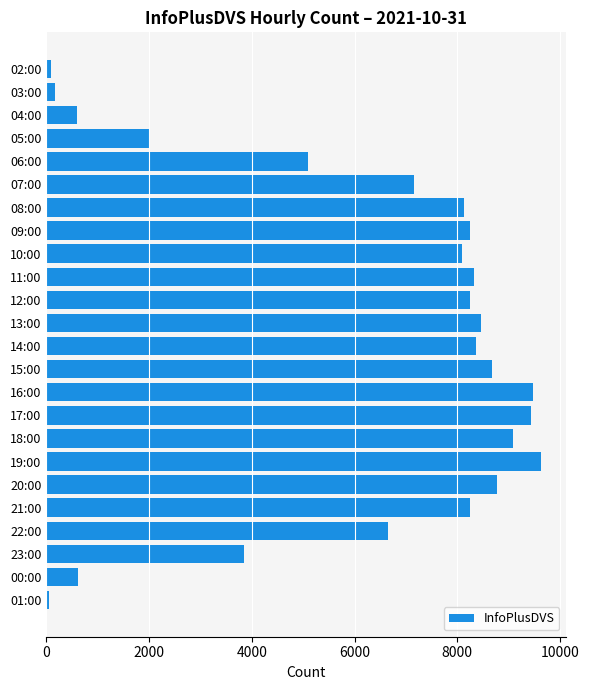

Where is the data nearest to the value 4837?

06:00